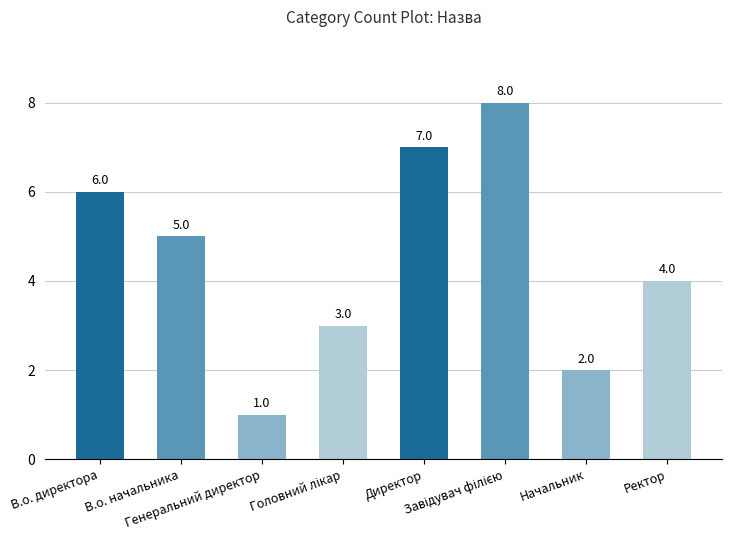

What is the minimum value shown in the chart?

1